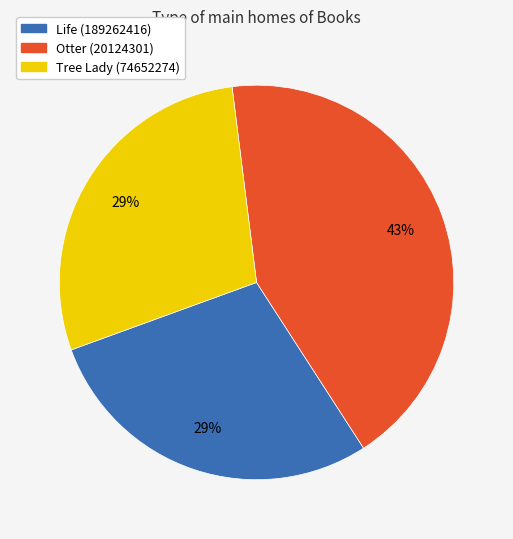

To the nearest percent, what is the average slice percentage?

33%